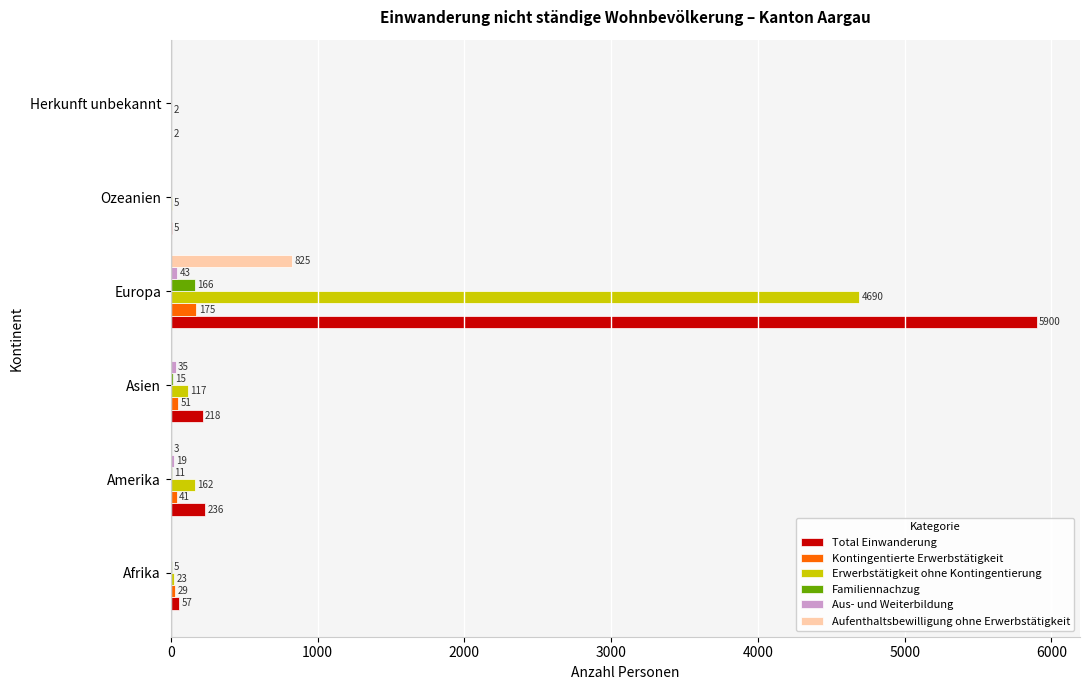

What is the maximum value shown in the chart?

5900